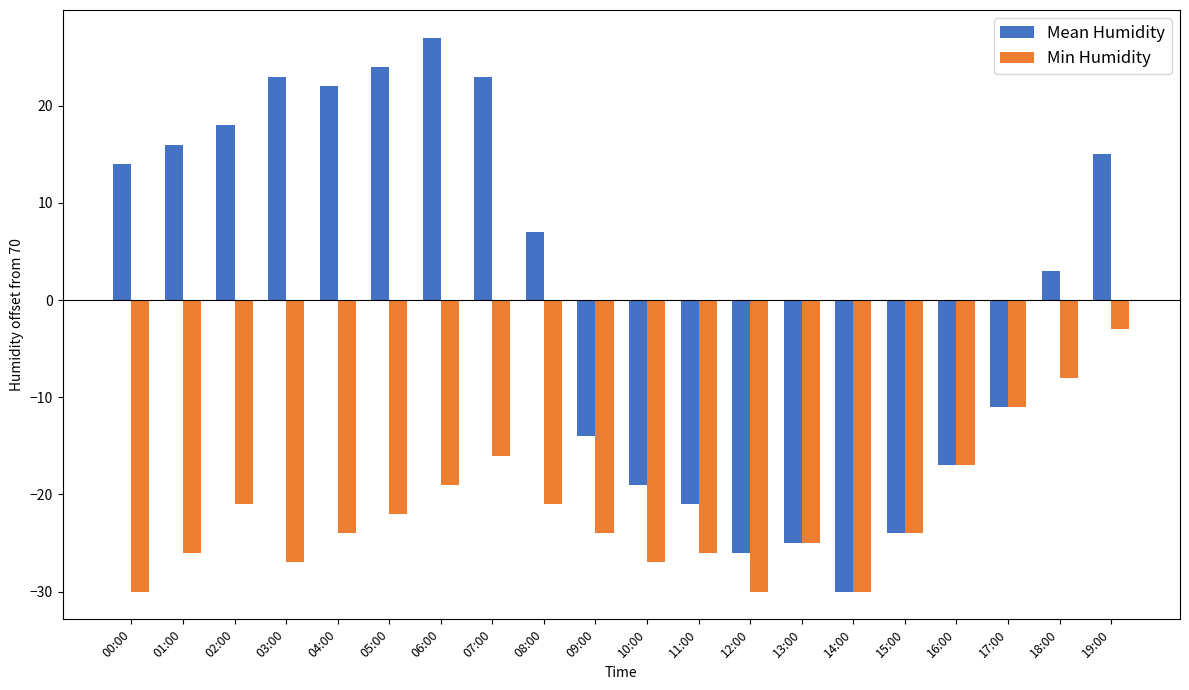

The value of Min Humidity at 05:00 is -22. True or false?

True